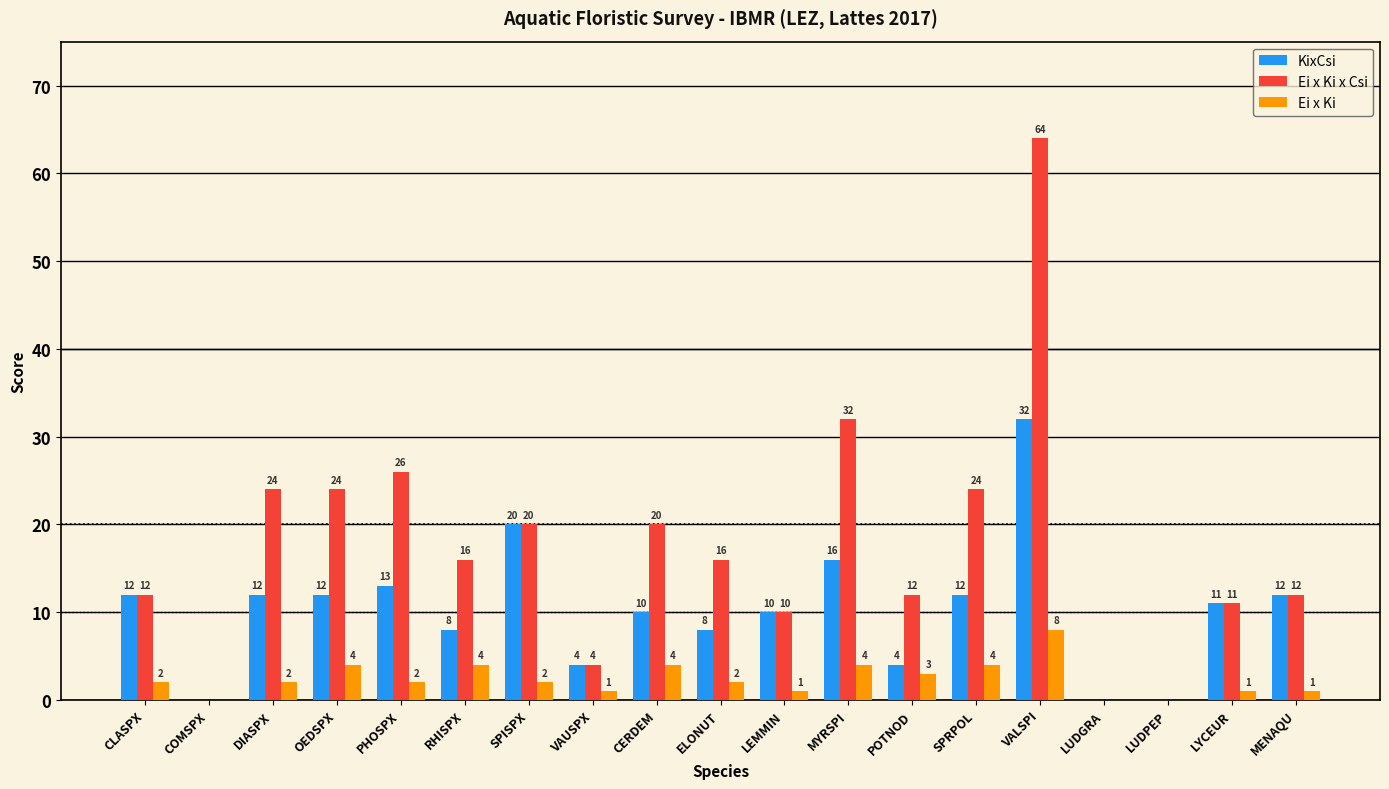

Reading left to right, extract all data points from this chart.

KixCsi: 12	0	12	12	13	8	20	4	10	8	10	16	4	12	32	0	0	11	12
Ei x Ki x Csi: 12	0	24	24	26	16	20	4	20	16	10	32	12	24	64	0	0	11	12
Ei x Ki: 2	0	2	4	2	4	2	1	4	2	1	4	3	4	8	0	0	1	1